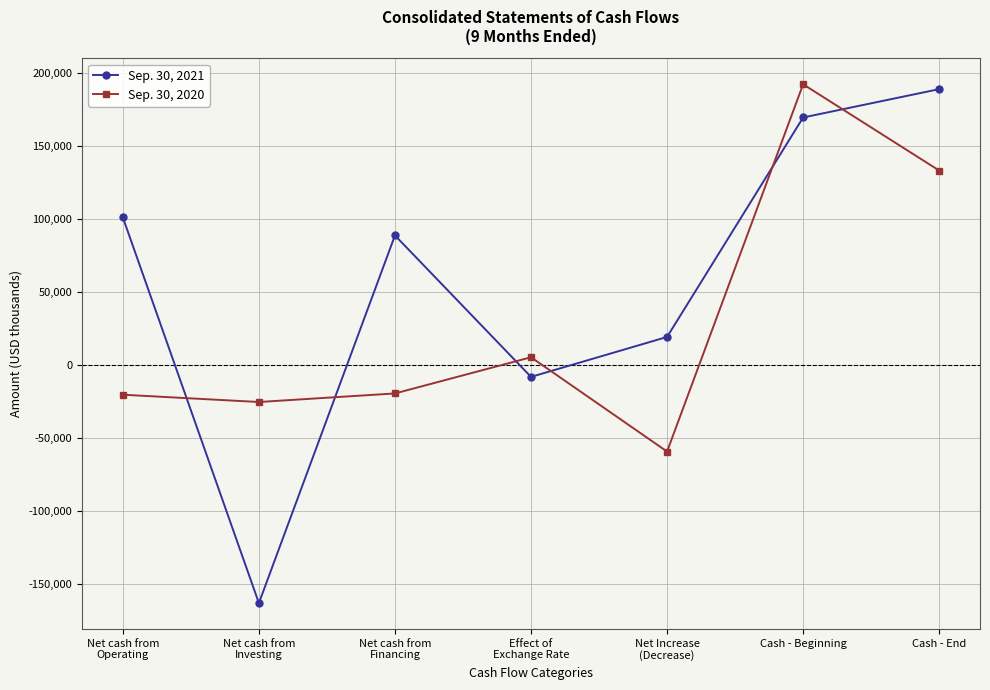

True or false: Sep. 30, 2020 and Sep. 30, 2021 cross at least once.

True